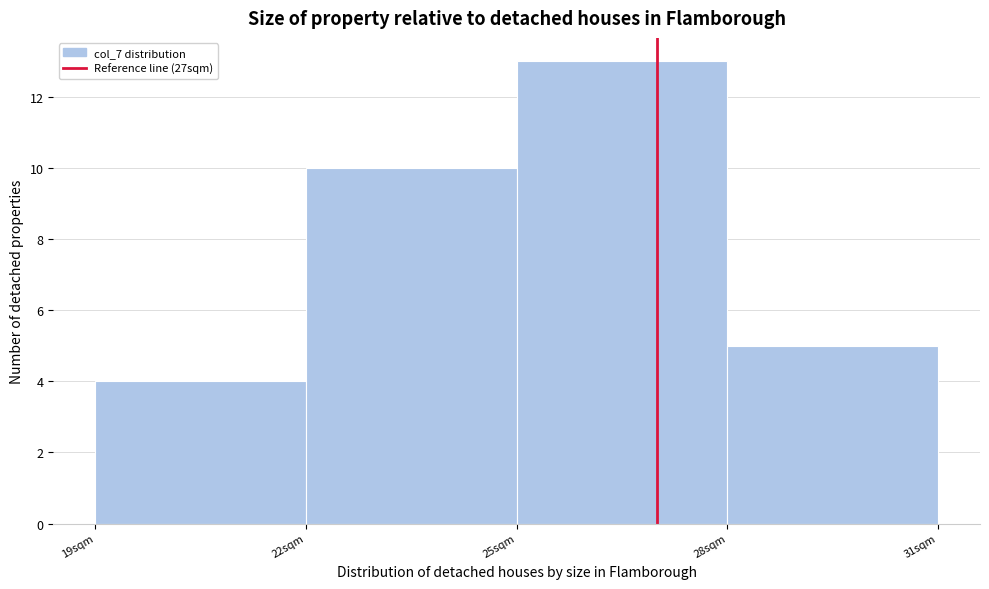

How tall is the bar that spans 25 to 28 on the x-axis? The values are not printed on the chart, so give them approximately, as read against the axis.

13